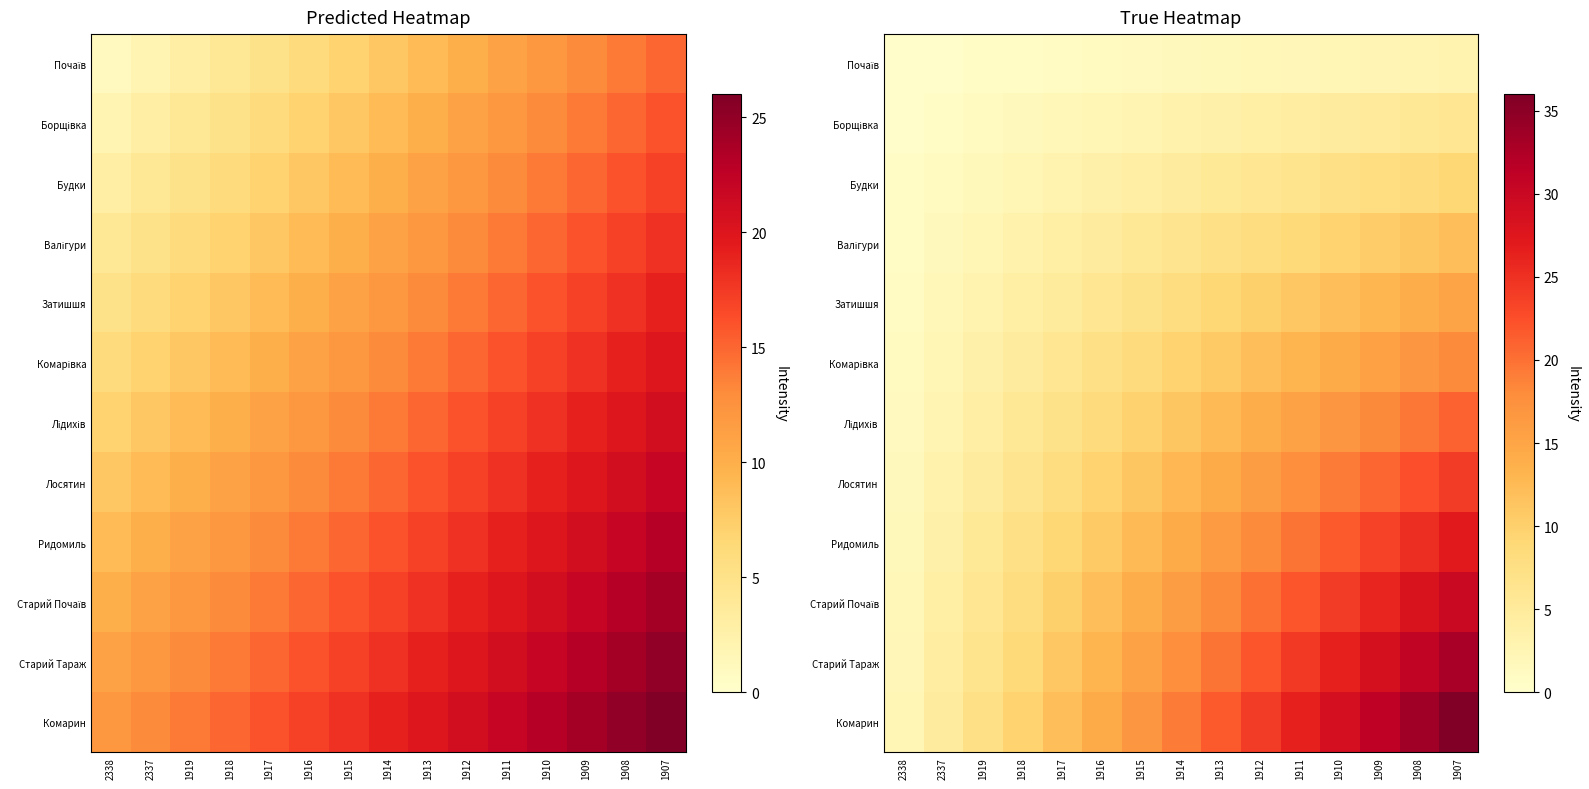

What is the highest value of the Комарівка series?

18.0